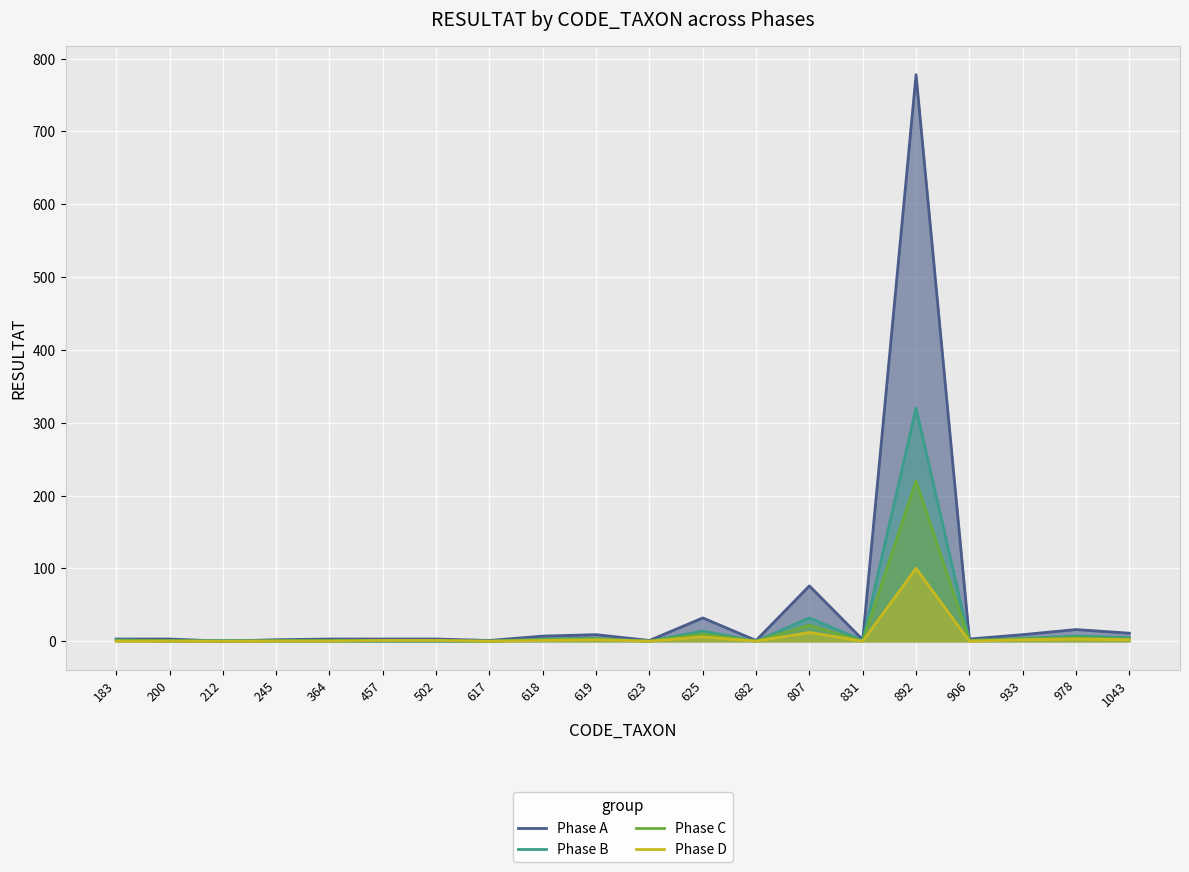

What is the total value across all series at 618?

13